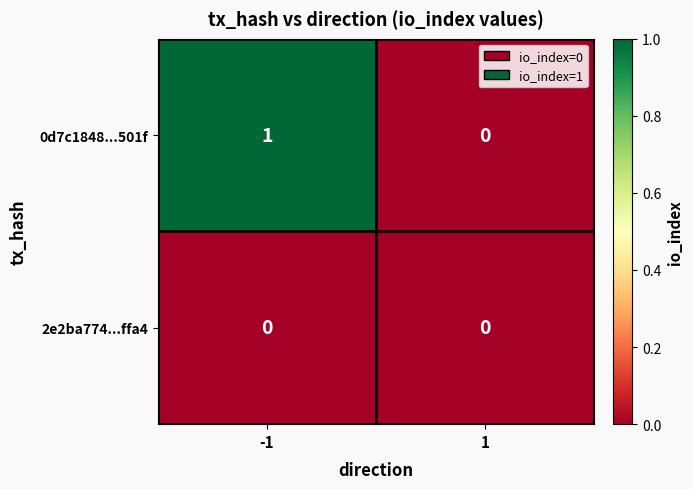

At which category is the sum across all series the highest?

-1